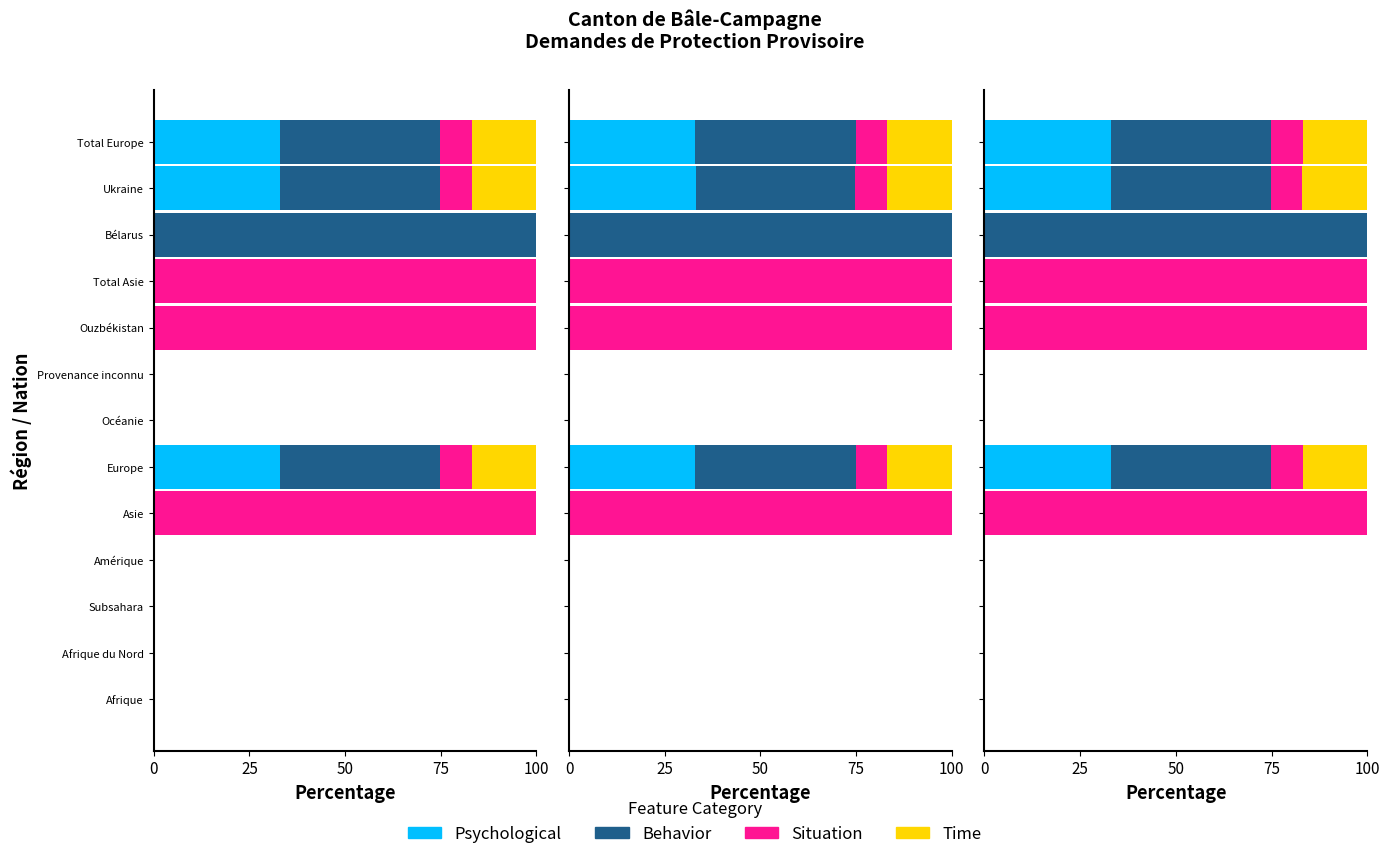

Between Océanie and Ukraine, which series saw the biggest shift?

Behavior